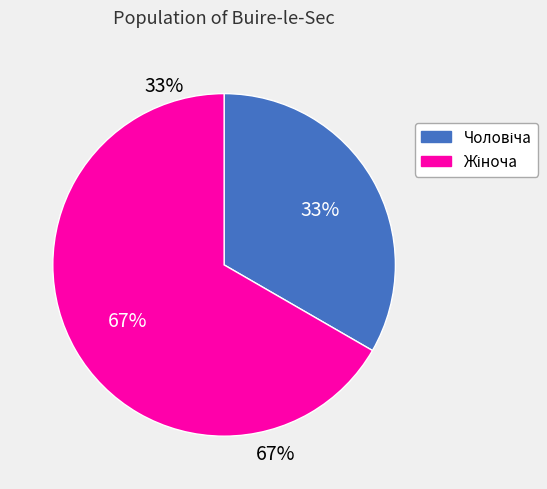

Is Чоловіча the majority of the pie?

No